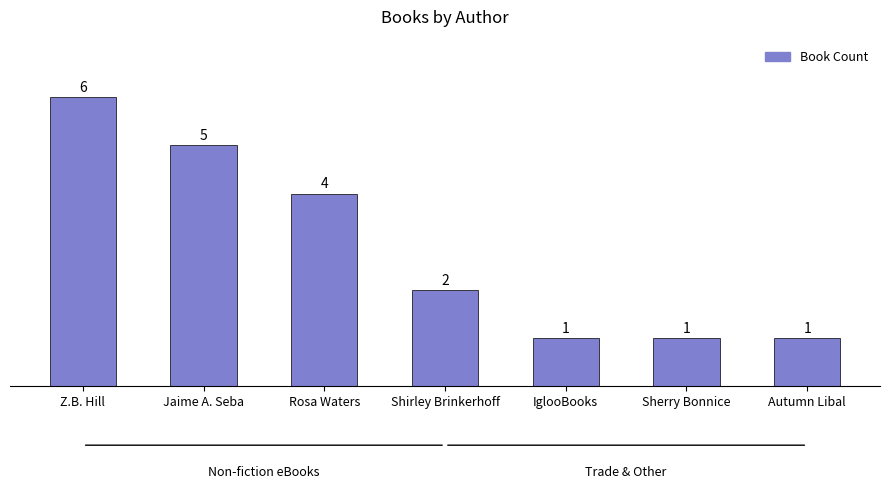

Where does the data first go above 2?

Z.B. Hill